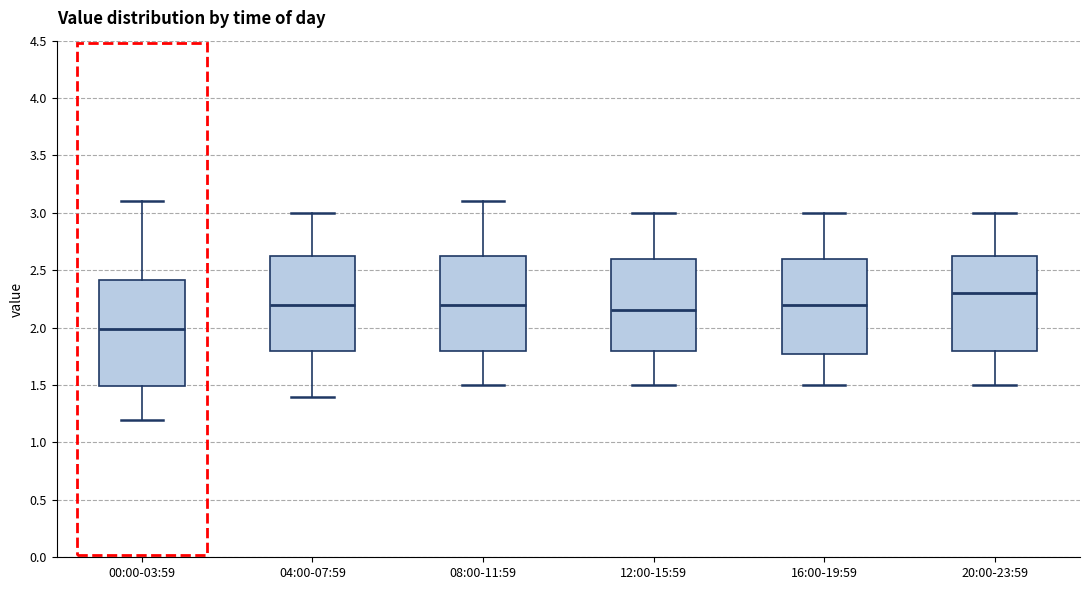

Where is the lower edge of the box for 12:00-15:59 on the y-axis? The values are not printed on the chart, so give them approximately, as read against the axis.

1.80